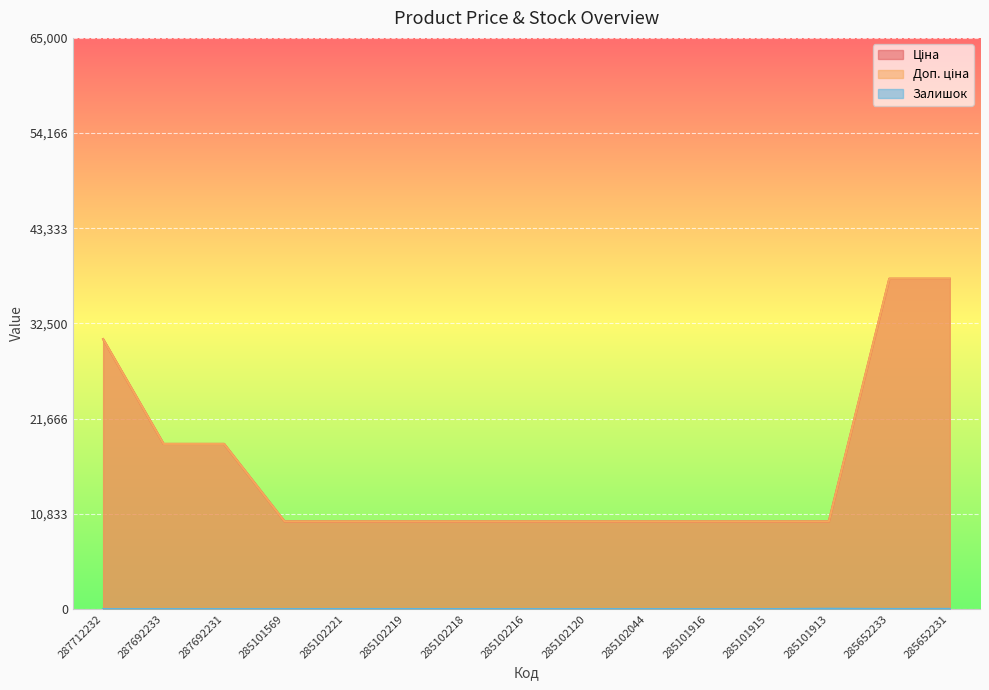

True or false: Ціна and Залишок cross at least once.

False